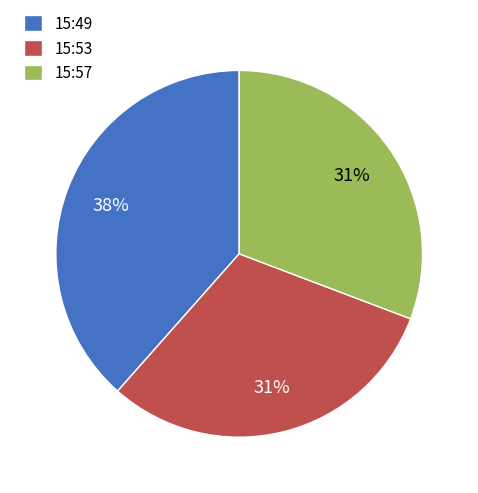

How many slices are in this pie chart?

3